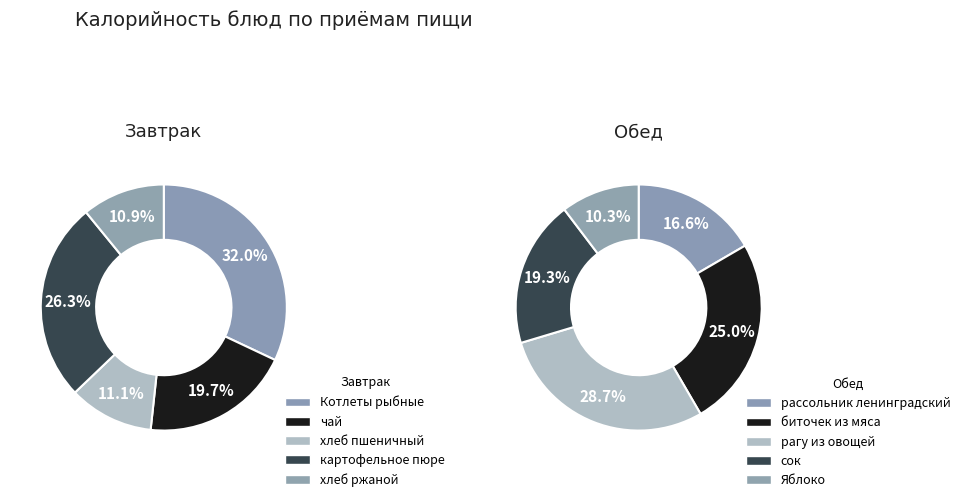

Count the number of slices in the pie.

5